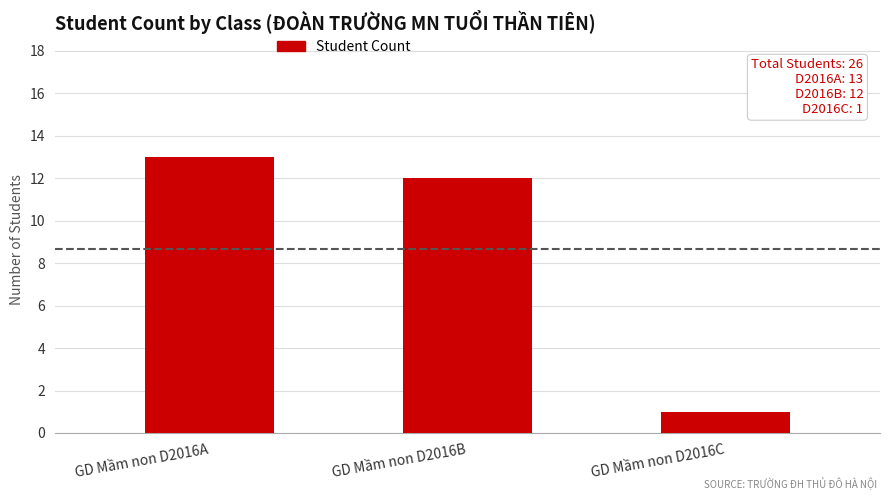

The value at GD Mầm non D2016A is 13. True or false?

True